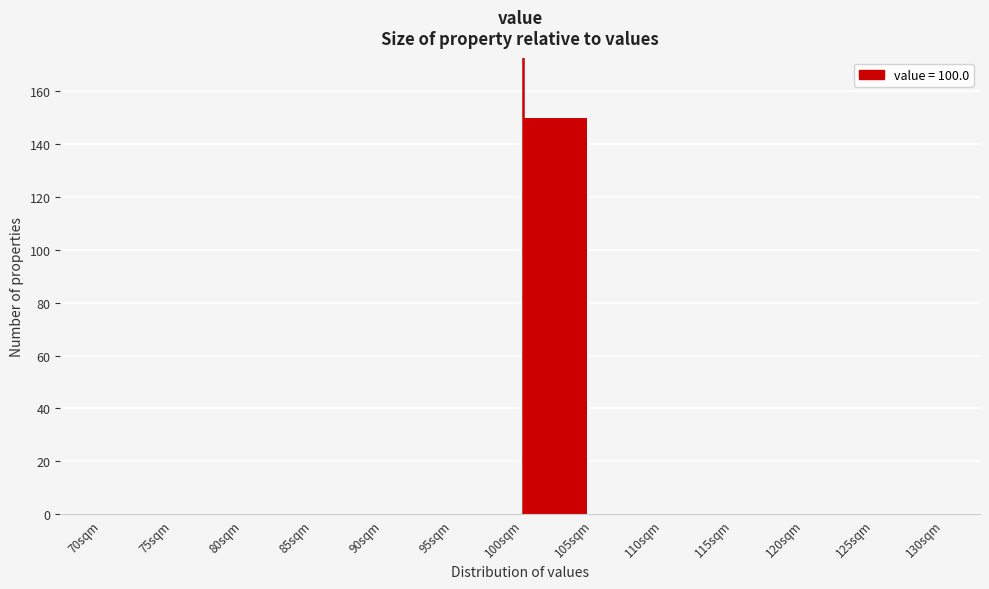

Reading left to right, list every bar in this chart as the range it spans on the x-axis followed by its height. The values are not printed on the chart, so give them approximately, as read against the axis.

70 to 75: 0
75 to 80: 0
80 to 85: 0
85 to 90: 0
90 to 95: 0
95 to 100: 0
100 to 105: 150
105 to 110: 0
110 to 115: 0
115 to 120: 0
120 to 125: 0
125 to 130: 0